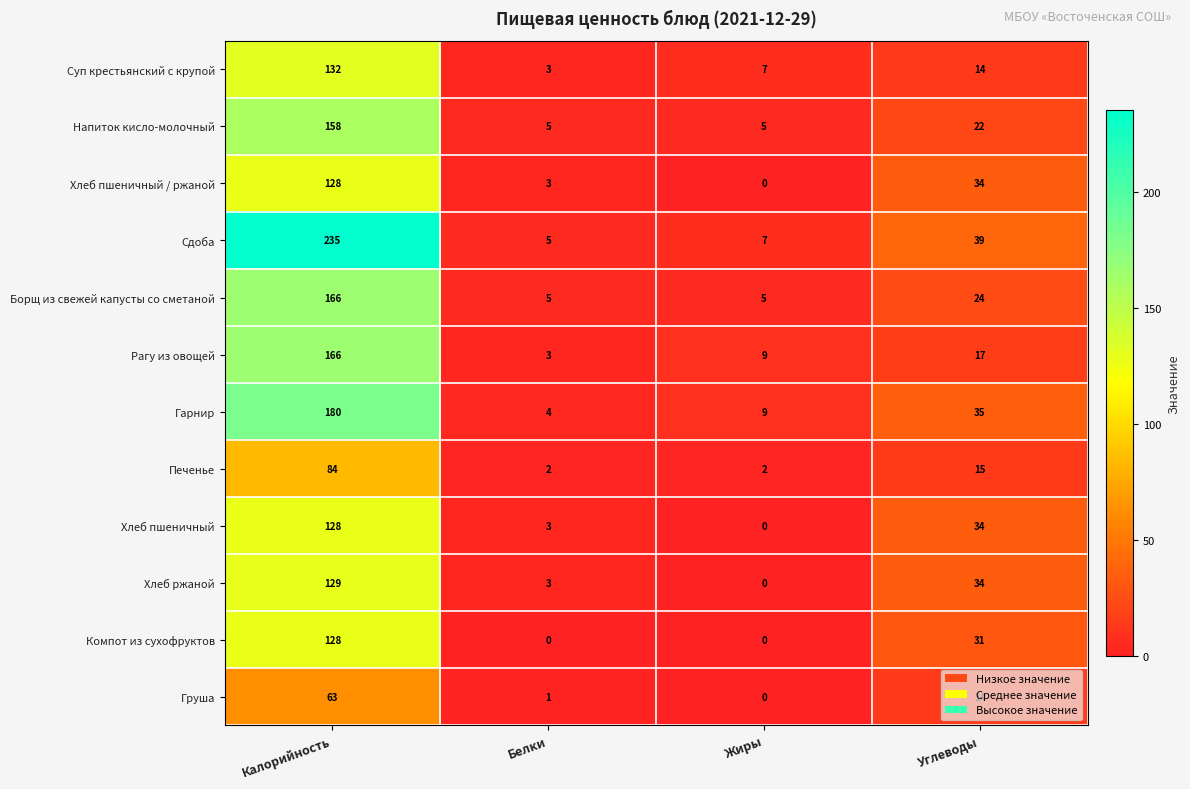

What is the spread (max minus min) of values at Белки?

5